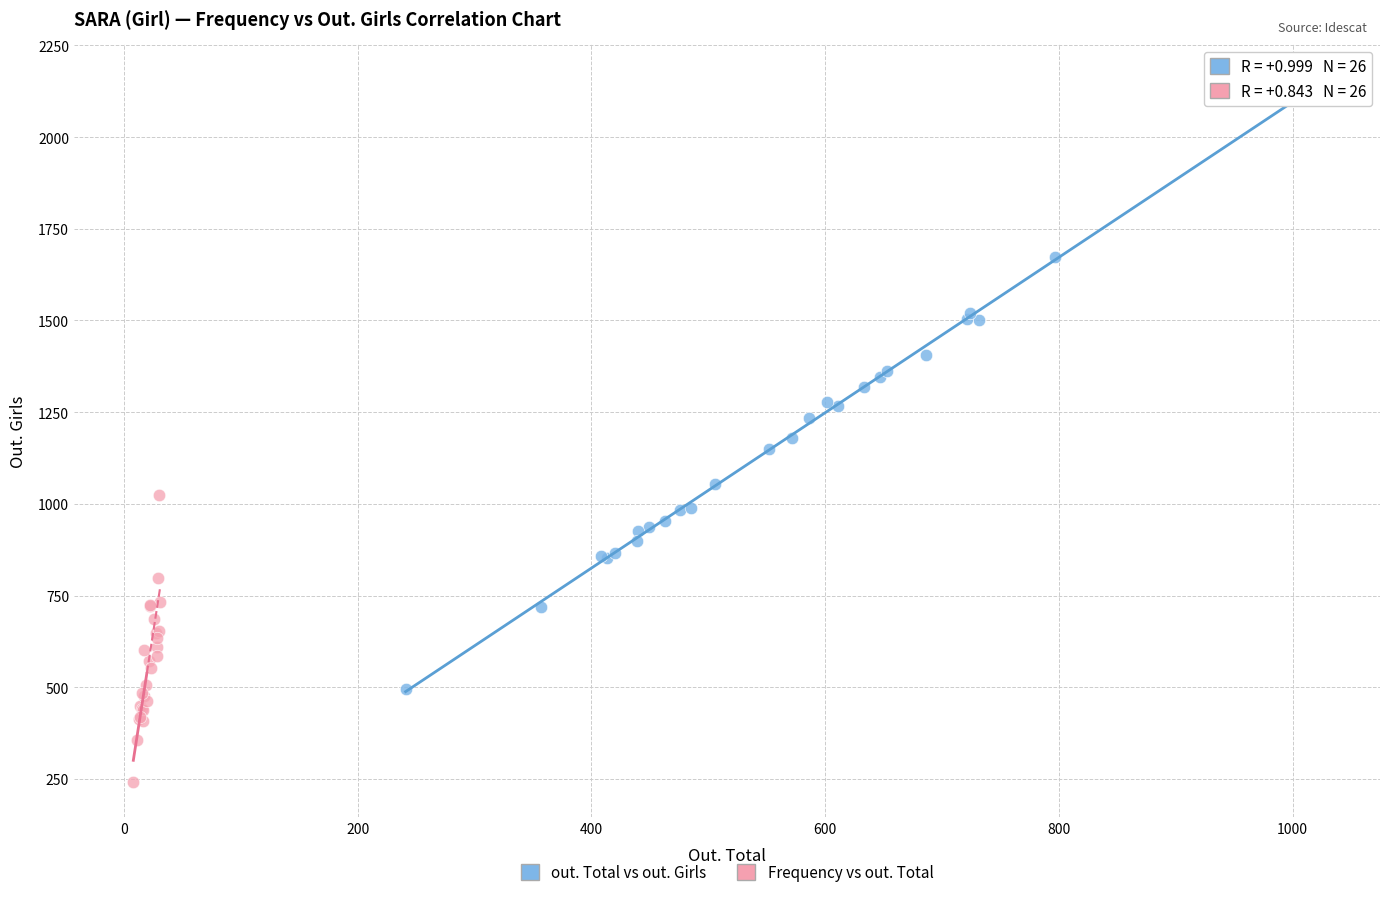

Which series contains the highest Y value?

out. Total vs out. Girls